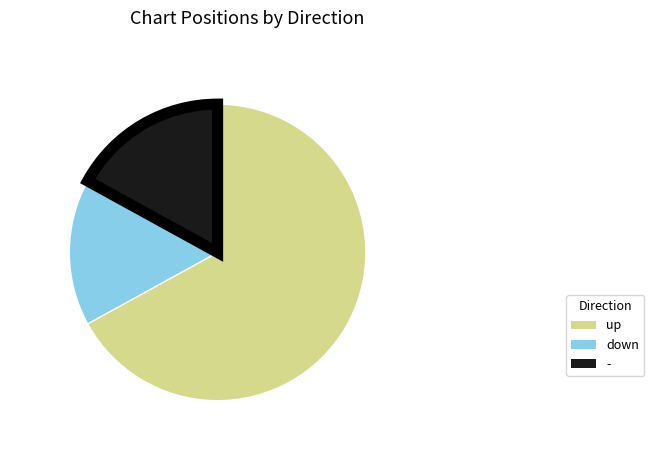

Do up and down together represent more than half of the pie?

Yes